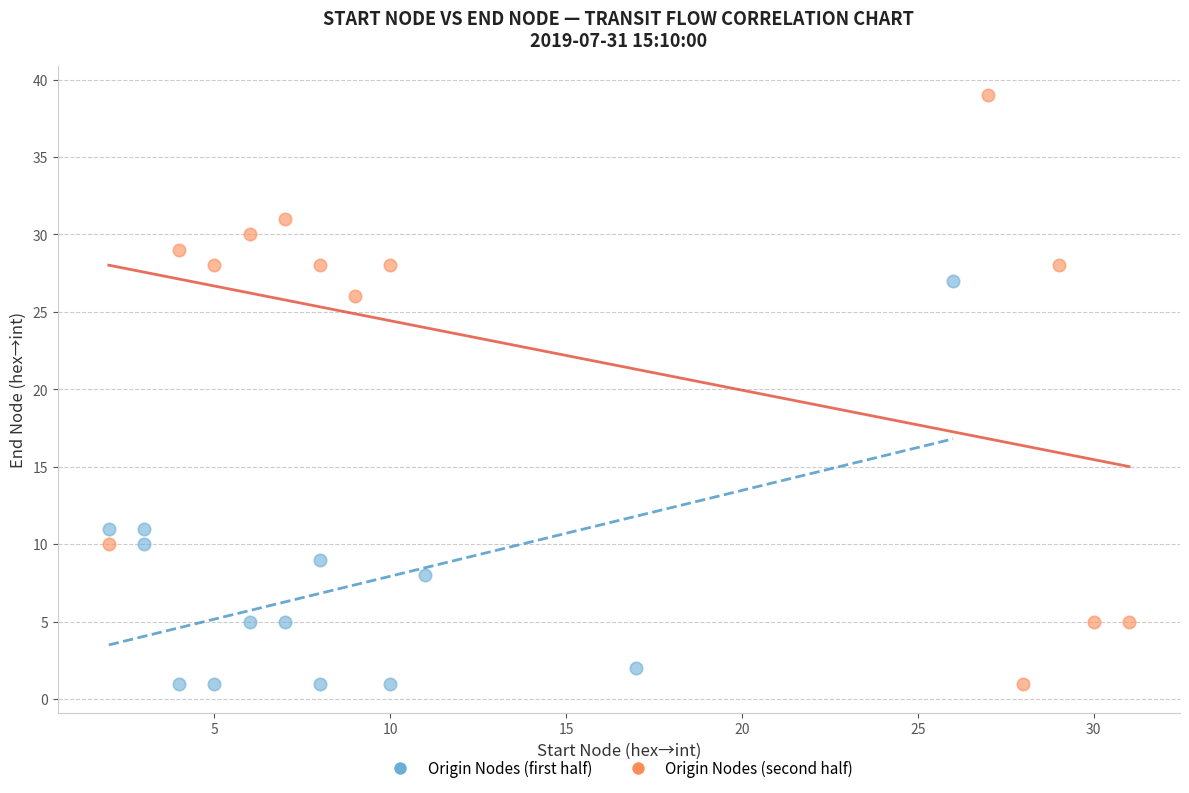

Which series has the largest Y range (max minus min)?

Origin Nodes (second half)